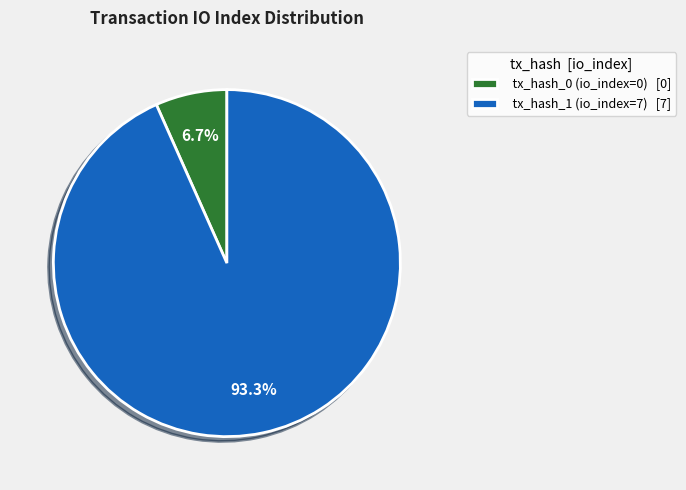

True or false: tx_hash_1 (io_index=7) accounts for 99% of the total.

False